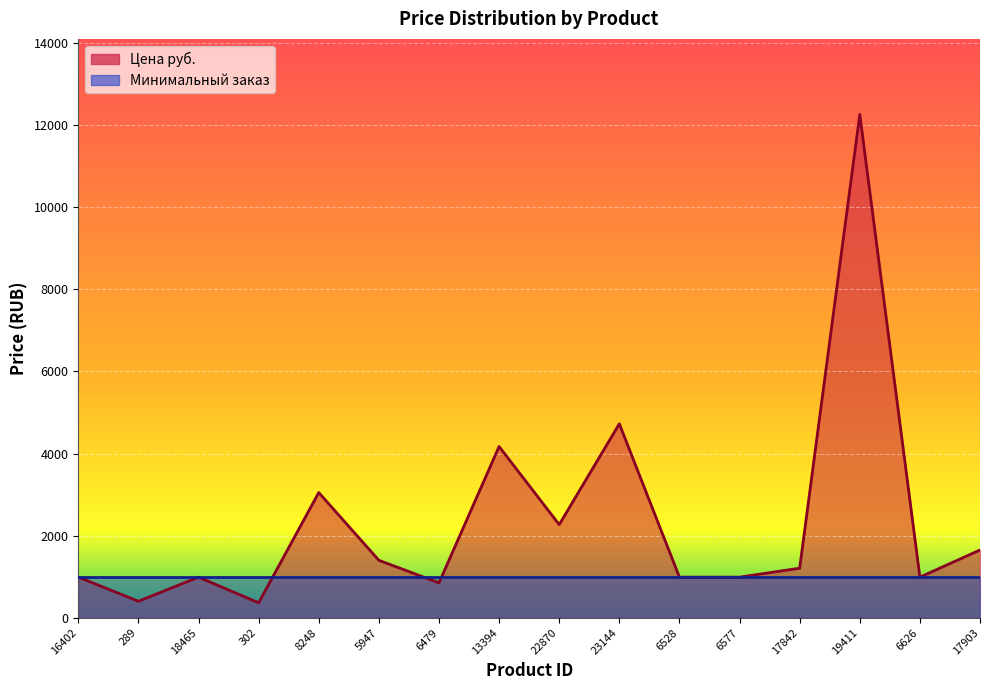

List the labels in order of value, largest first.

19411, 23144, 13394, 8248, 22870, 17903, 5947, 17842, 16402, 18465, 6528, 6577, 6626, 6479, 289, 302